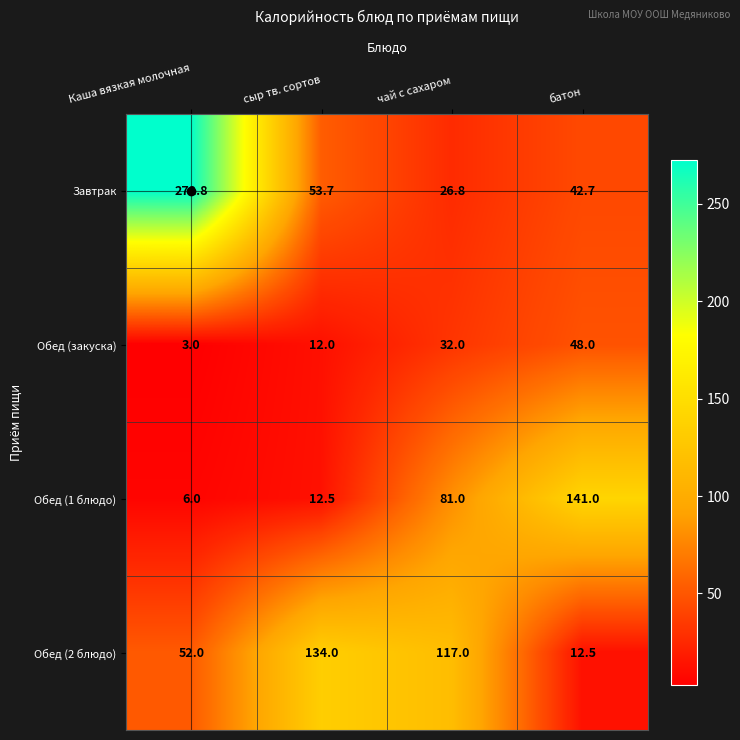

What is the approximate value of Обед (закуска) at чай с сахаром?

32.0